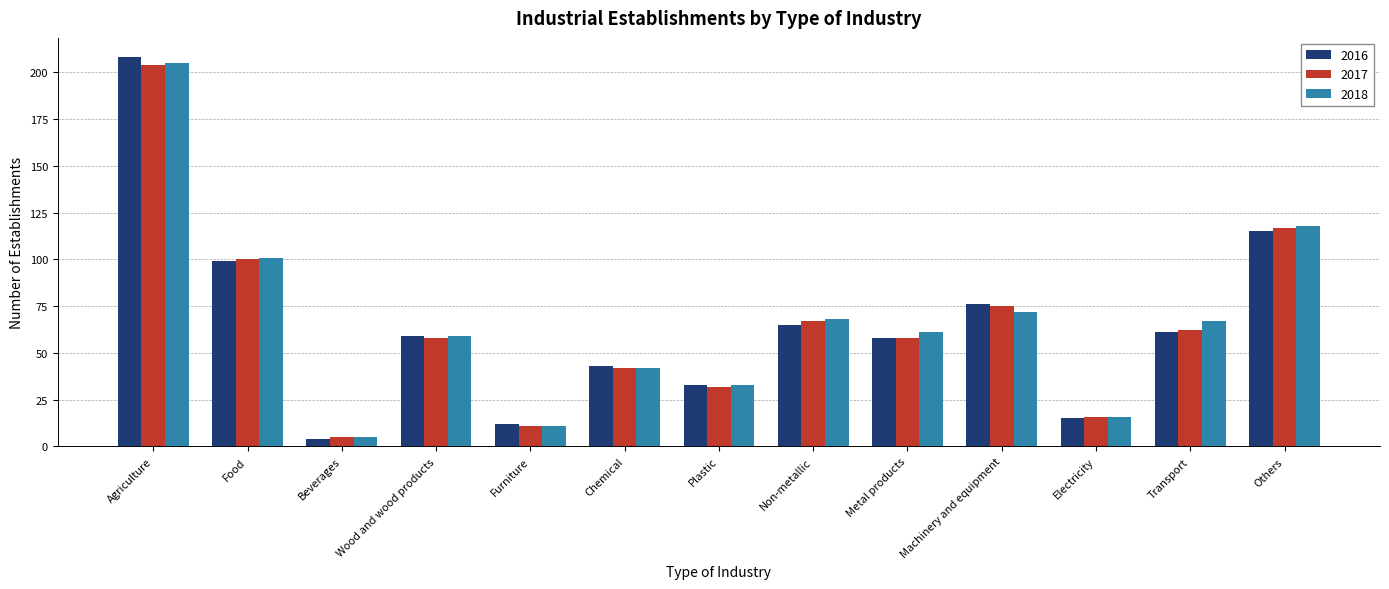

What is the label of the 12th bar from the right?

Food